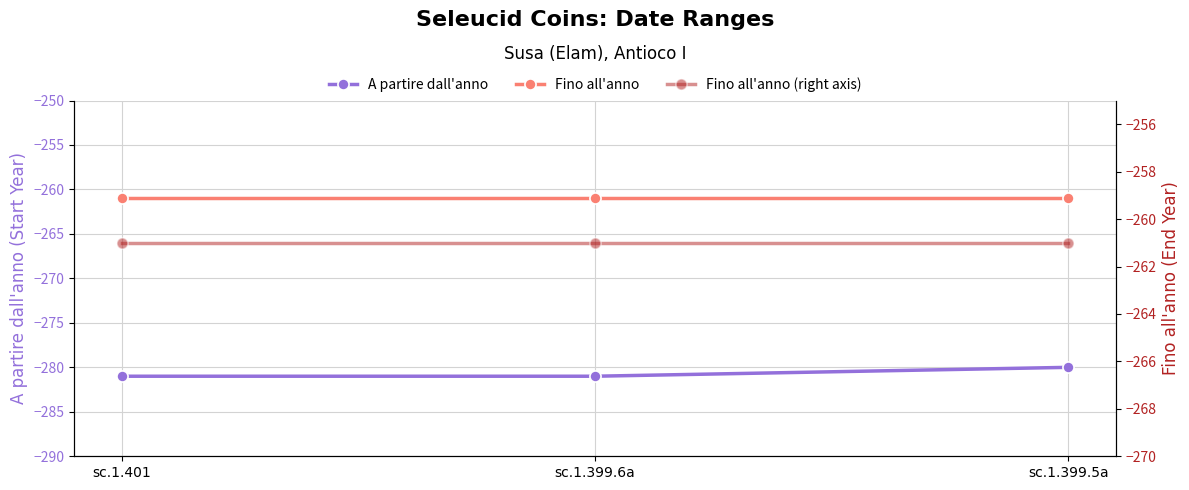

What are all the series names shown in the legend?

A partire dall'anno, Fino all'anno, Fino all'anno (right axis)